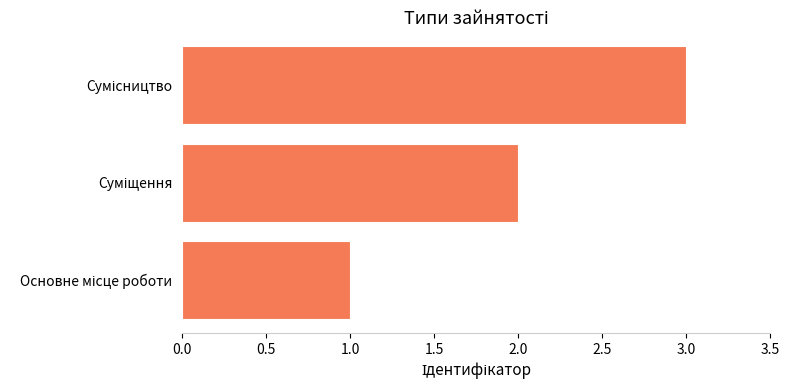

What is the sum of all values?

6